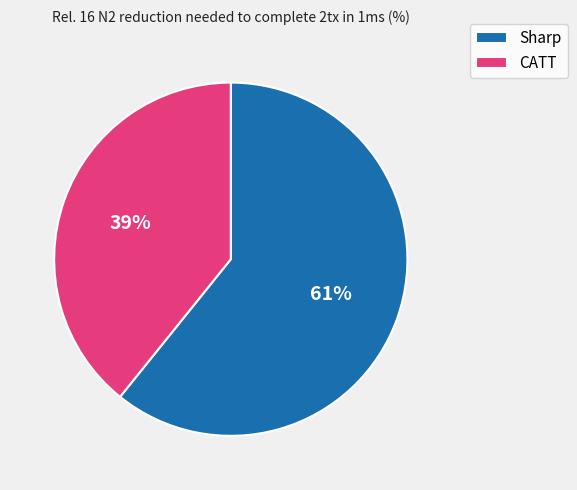

Combined, do Sharp and CATT account for over 50%?

Yes